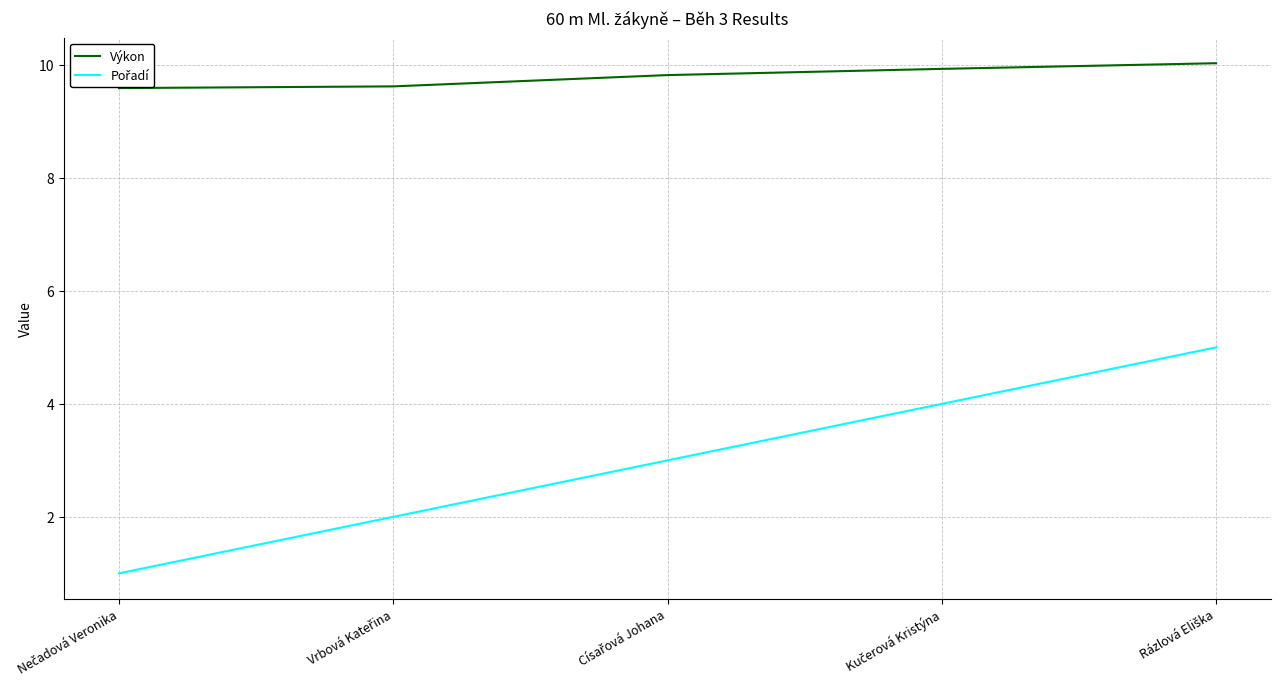

What is the greatest value displayed?

10.0